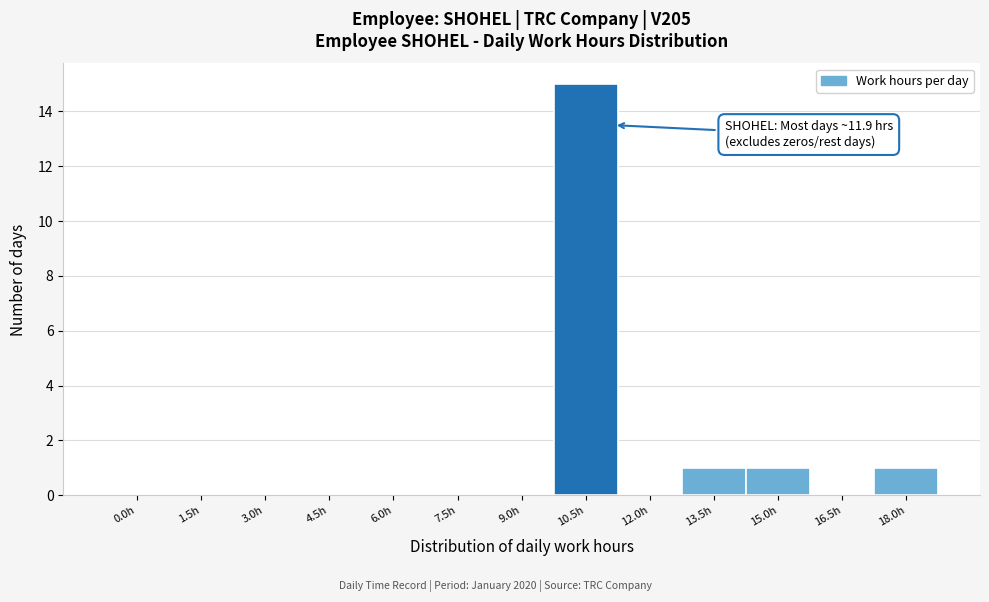

Reading left to right, what are all the values shown in this chart?

0.0h=0	1.5h=0	3.0h=0	4.5h=0	6.0h=0	7.5h=0	9.0h=0	10.5h=15	12.0h=0	13.5h=1	15.0h=1	16.5h=0	18.0h=1